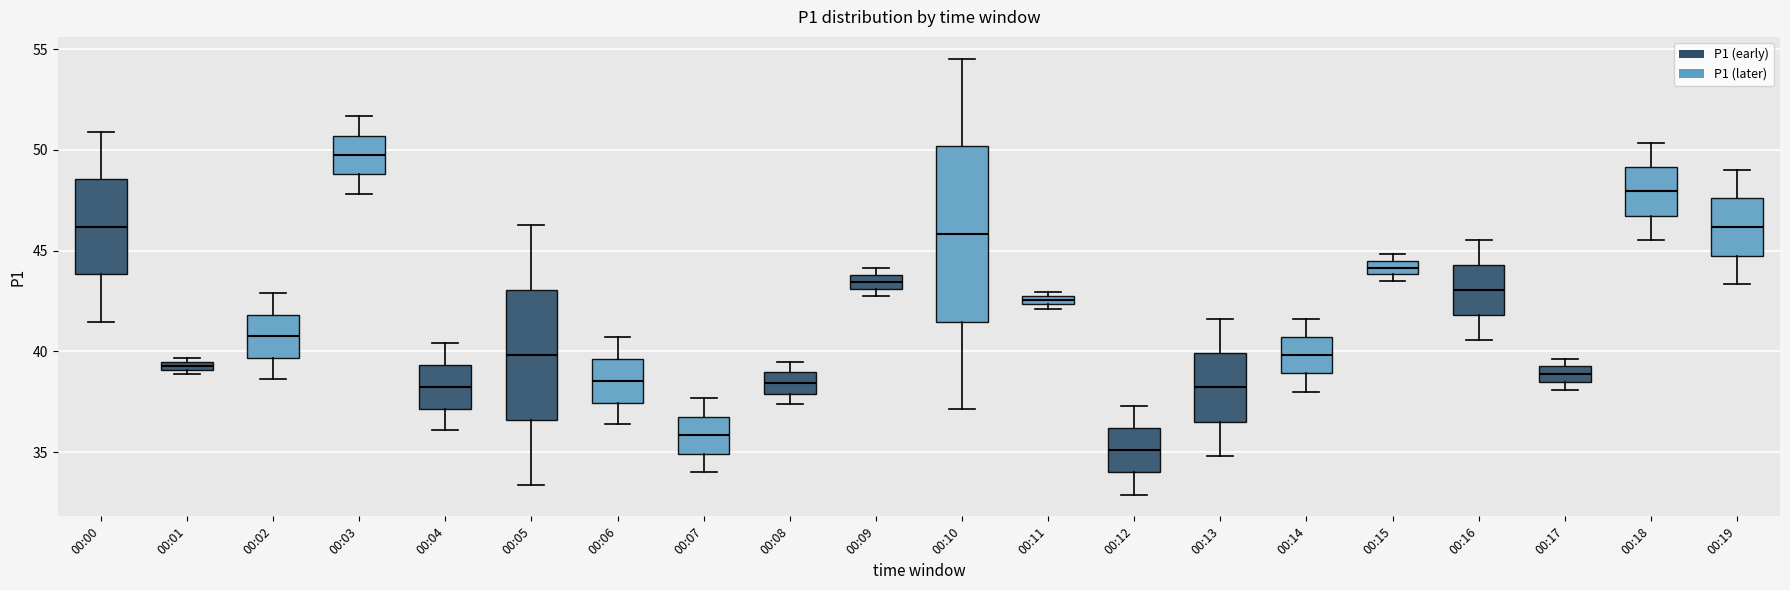

Where is the lower edge of the box for 00:15 on the y-axis? The values are not printed on the chart, so give them approximately, as read against the axis.

44.0